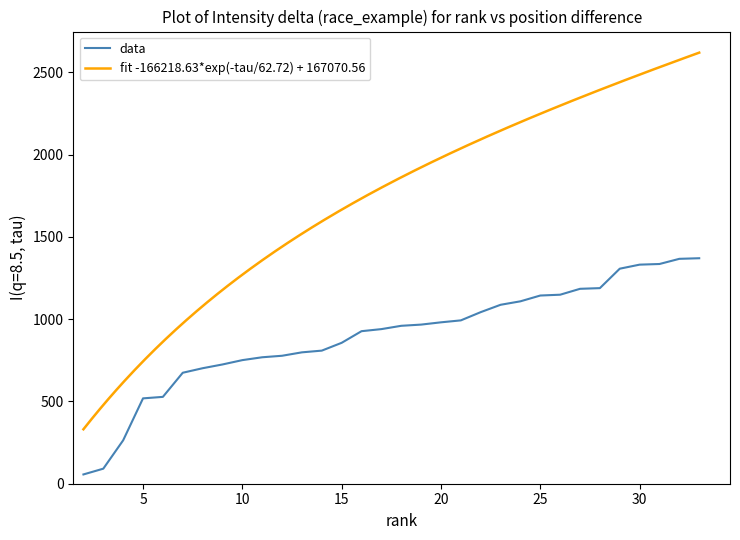

Is it true that the value at 12 is 368.4?

False